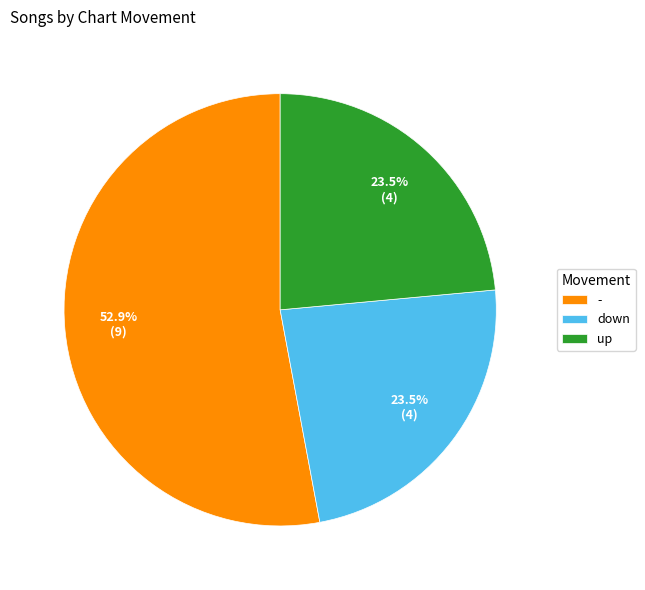

Do - and down together represent more than half of the pie?

Yes